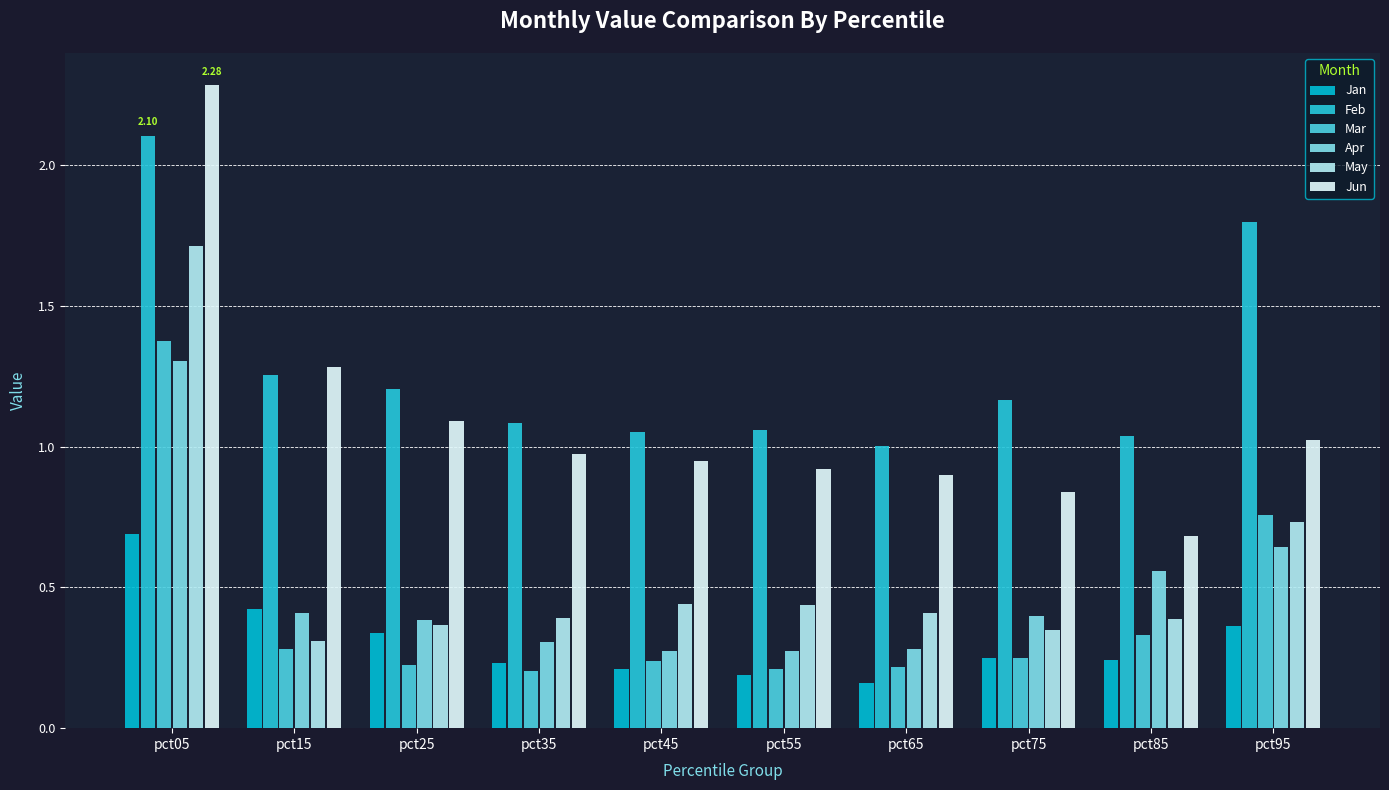

Which series has the largest total across all categories?

Feb